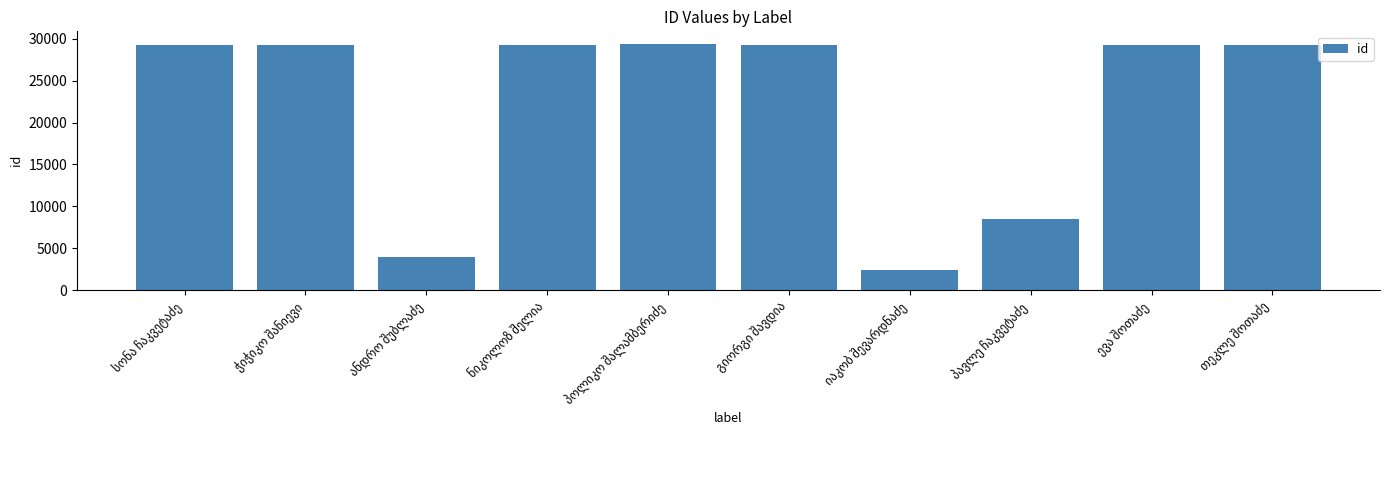

What is the smallest value displayed?

2437